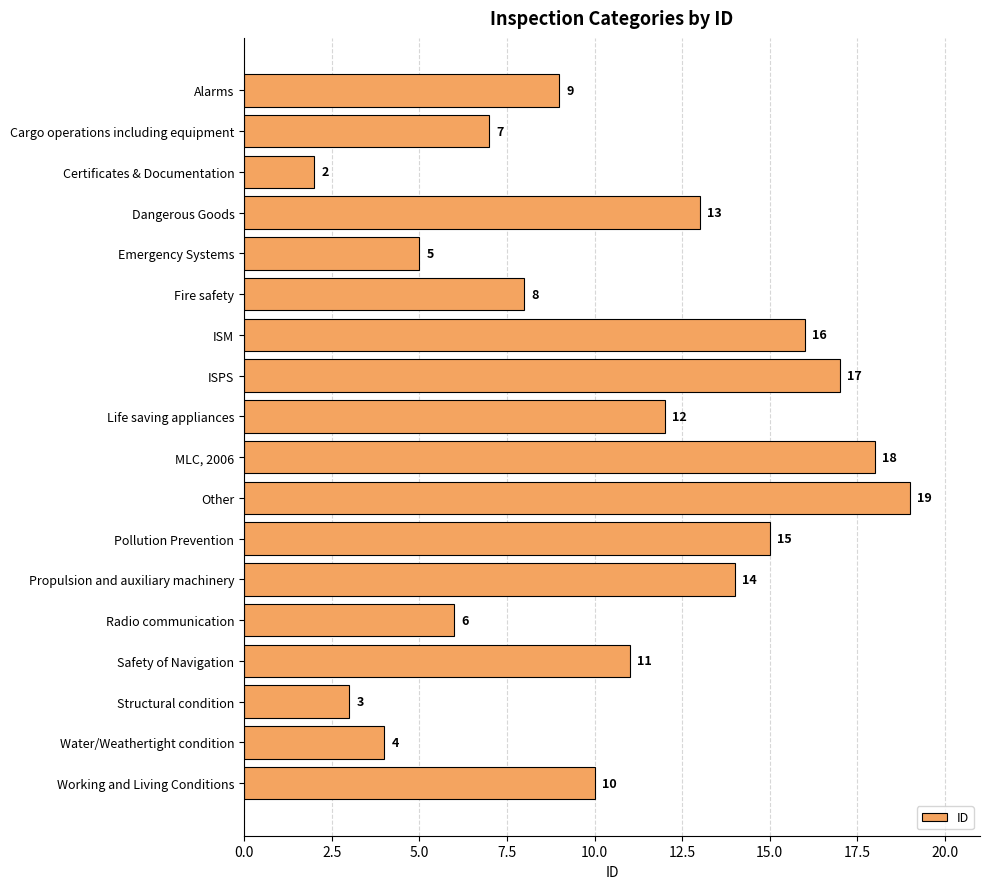

Which has a higher value, Radio communication or Life saving appliances?

Life saving appliances